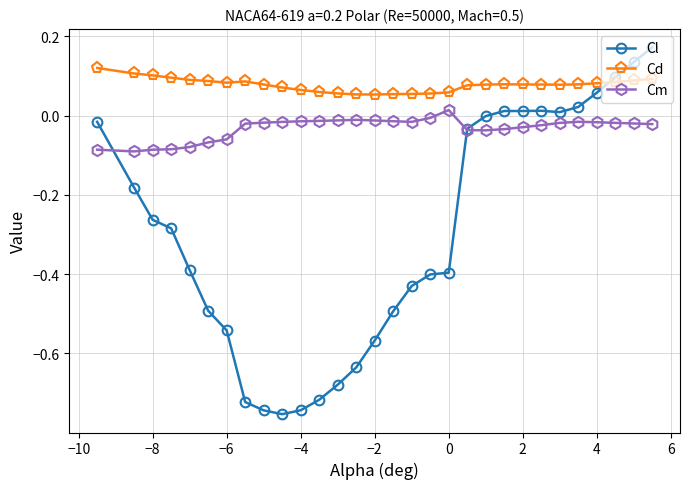

Which series has the widest spread of values?

Cl